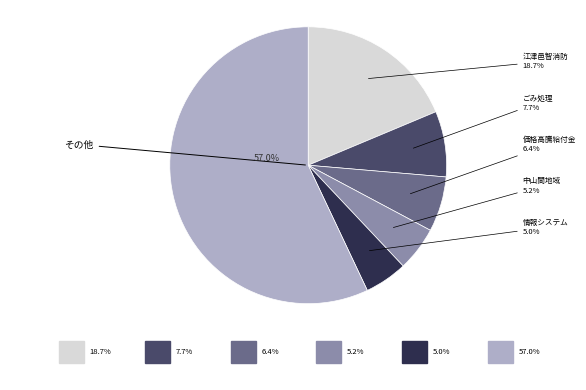

Count the number of slices in the pie.

6